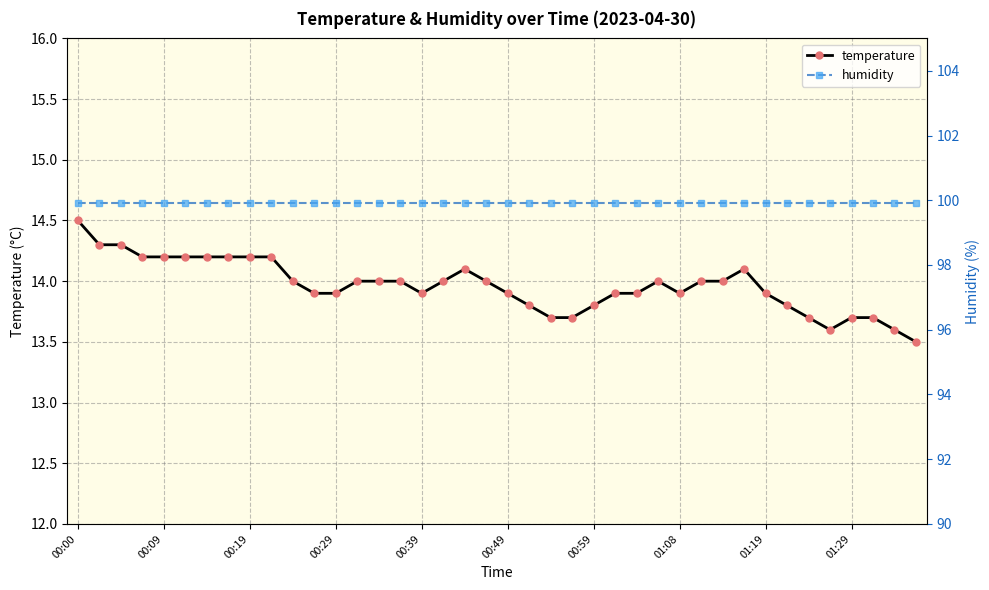

At which category is the sum across all series the highest?

00:00